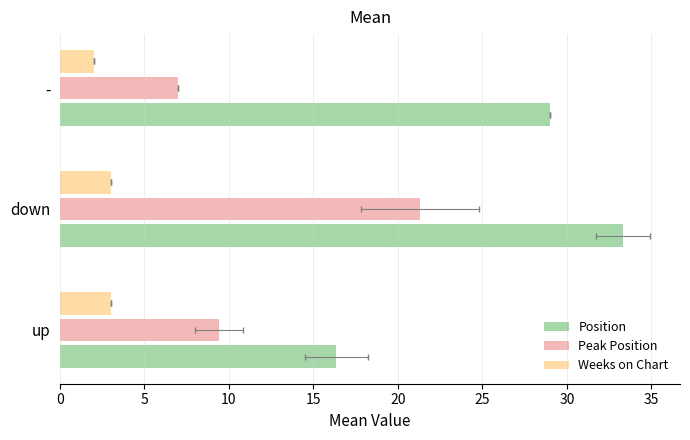

List the series in order of their peak value, highest first.

Position, Peak Position, Weeks on Chart